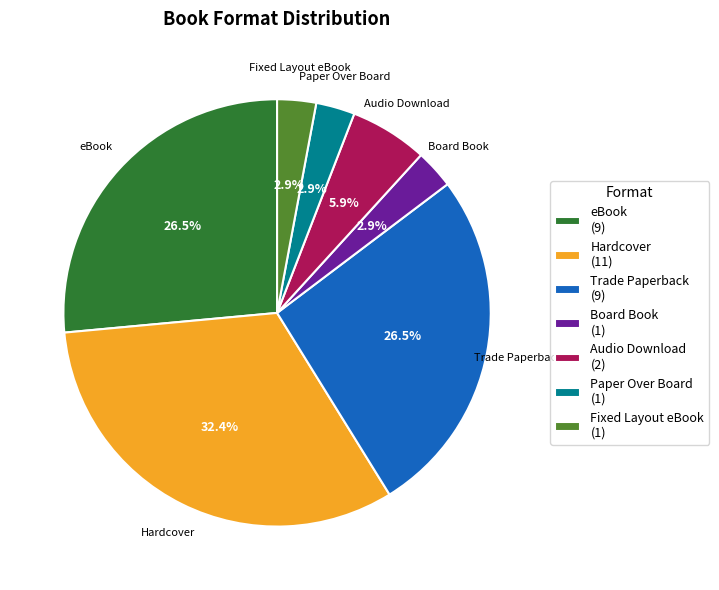

Is it true that Fixed Layout eBook is 3% of the pie?

True